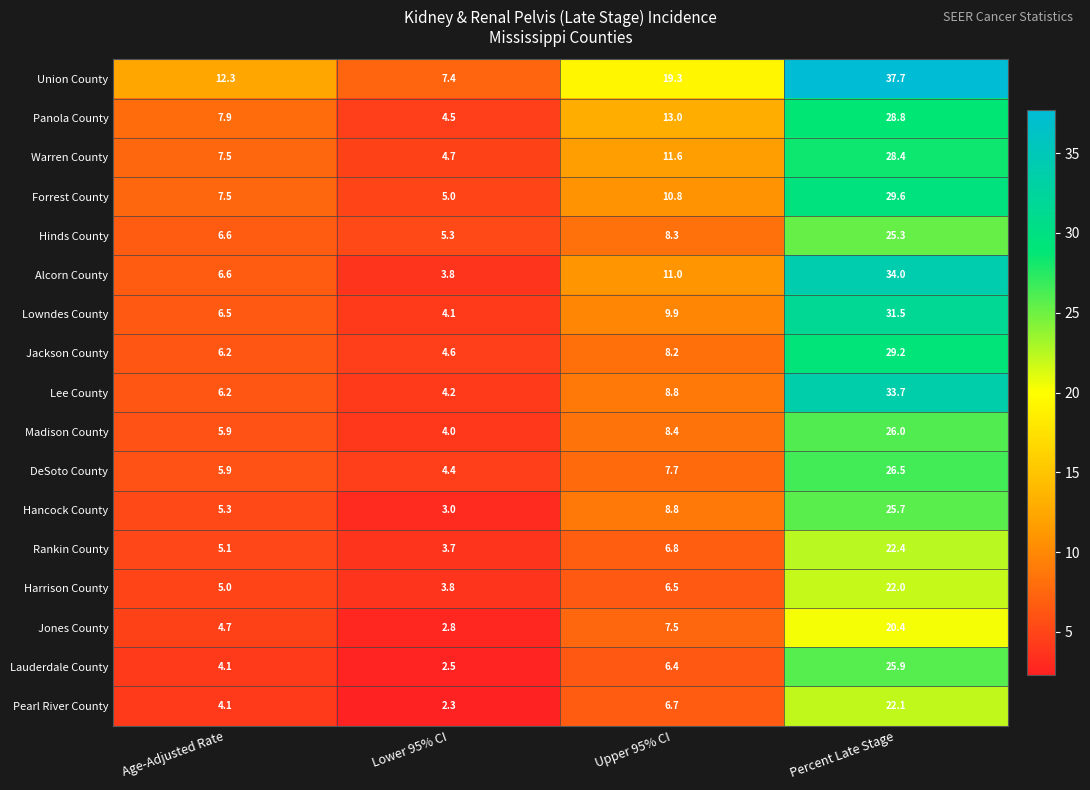

Which category has the highest value in the Harrison County series?

Percent Late Stage